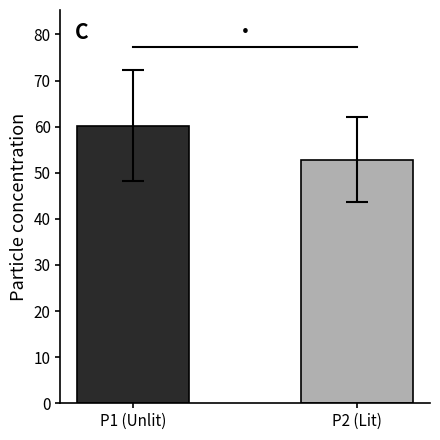

What is the sum of all values?

113.1